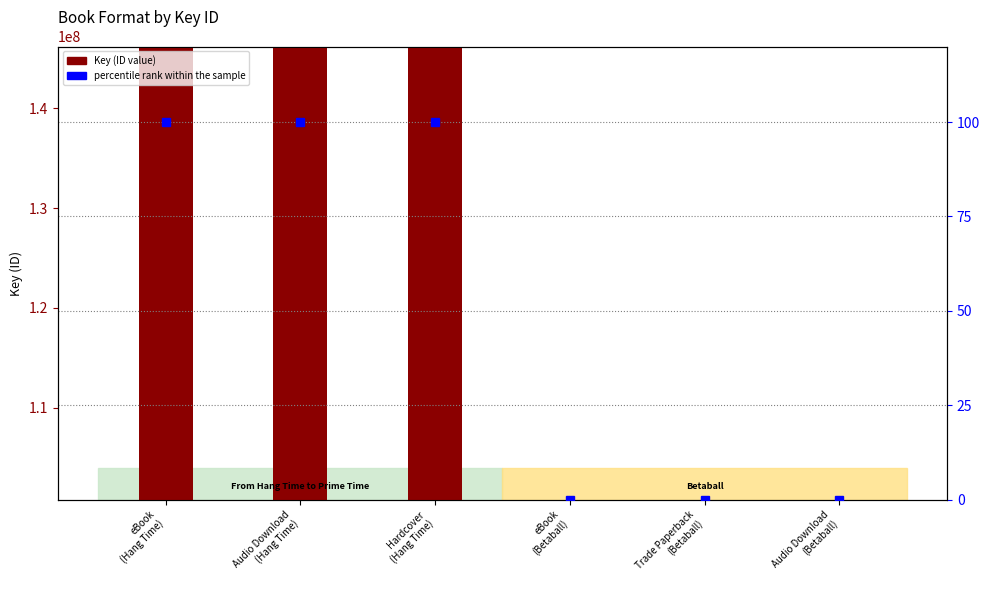

What is the label of the 4th bar from the right?

Hardcover
(Hang Time)